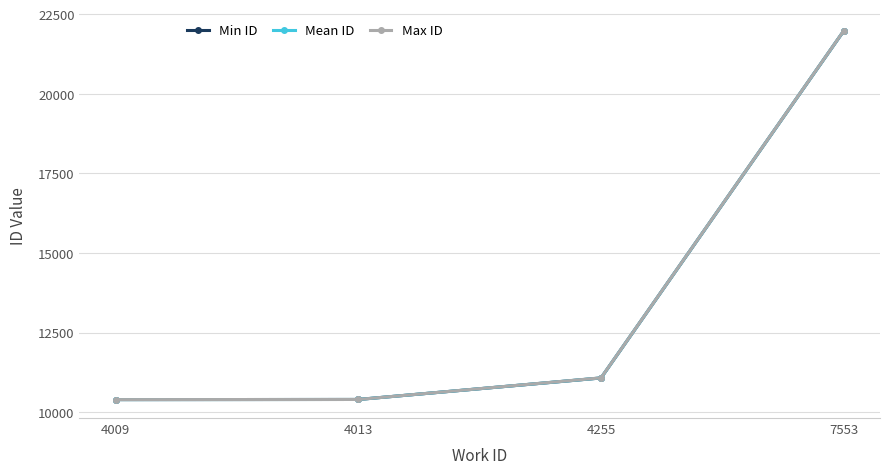

What are all the series names shown in the legend?

Min ID, Mean ID, Max ID